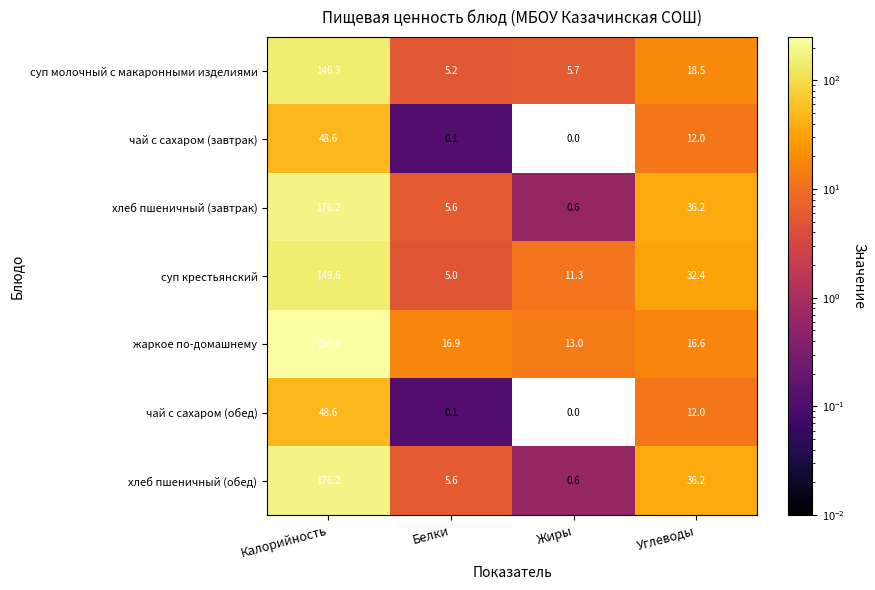

What is the difference between the хлеб пшеничный (обед) values at Жиры and Калорийность?

175.6